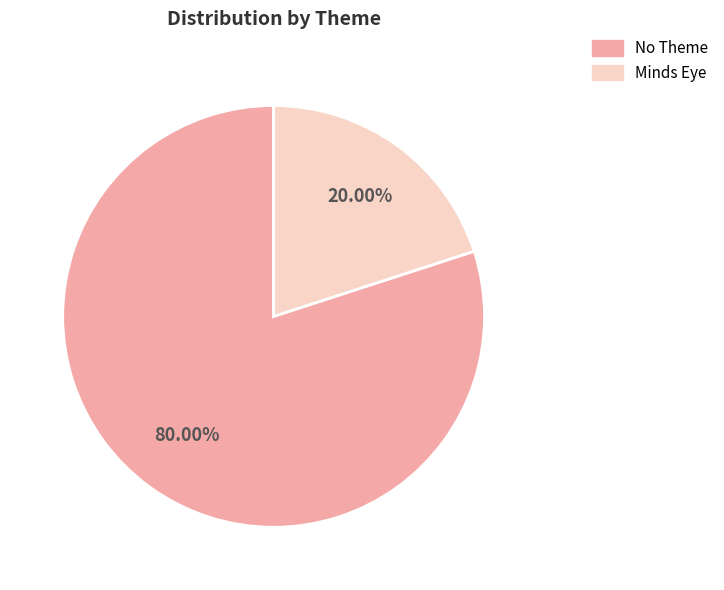

Is there a majority slice in this chart?

Yes